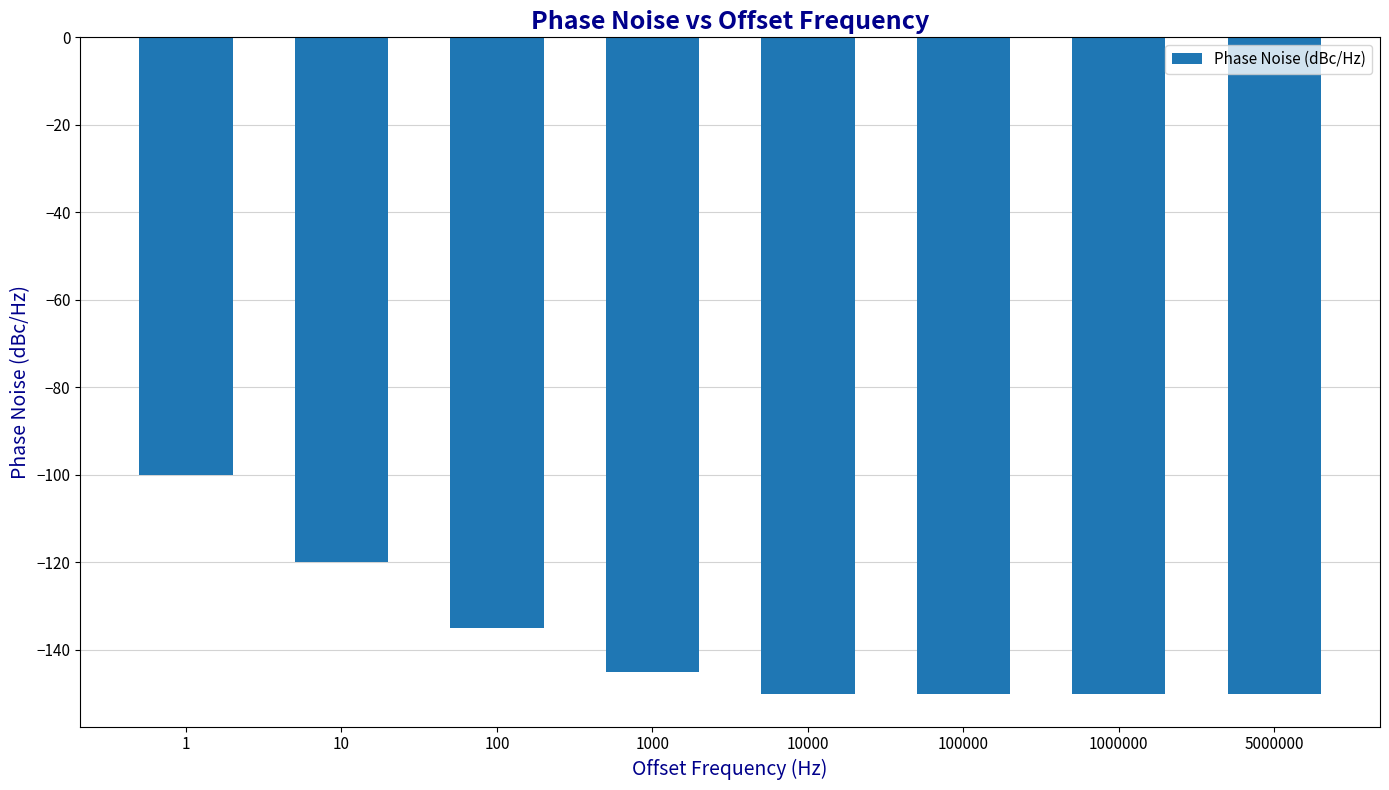

Where is the data nearest to the value -125?

10